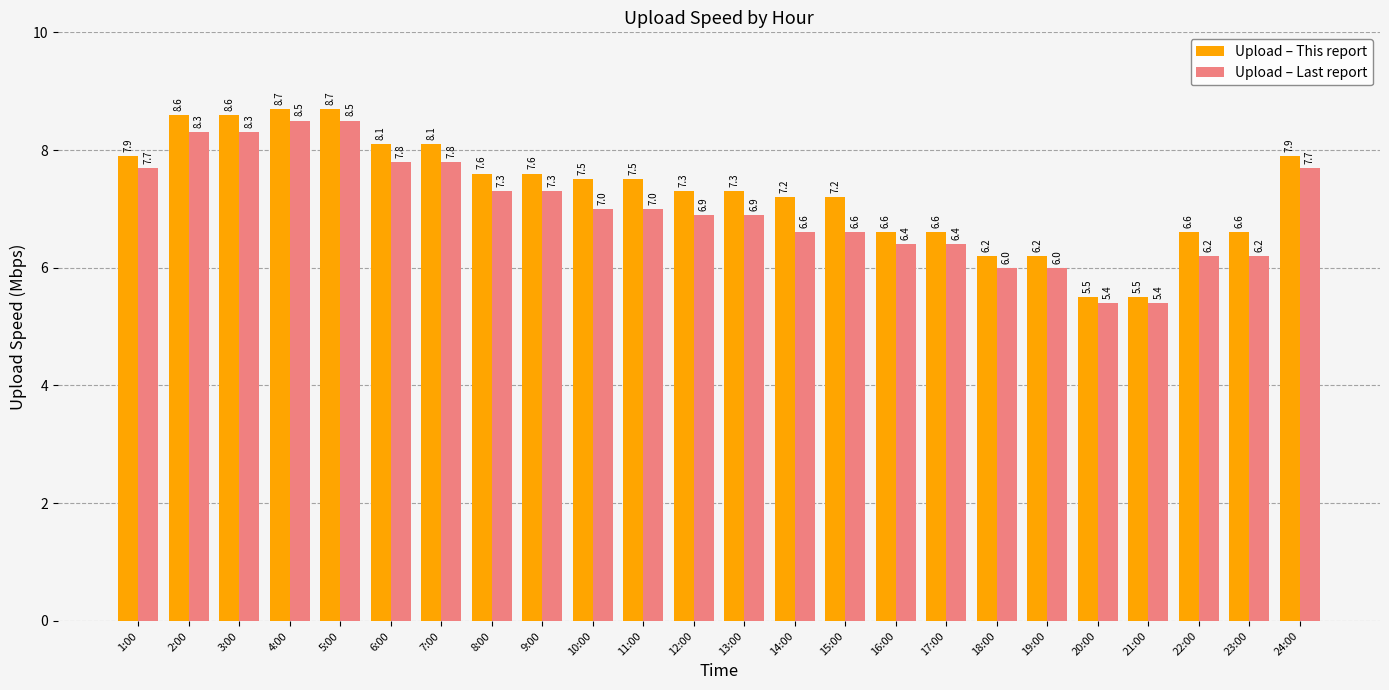

What is the difference between the Upload – This report values at 7:00 and 12:00?

0.8